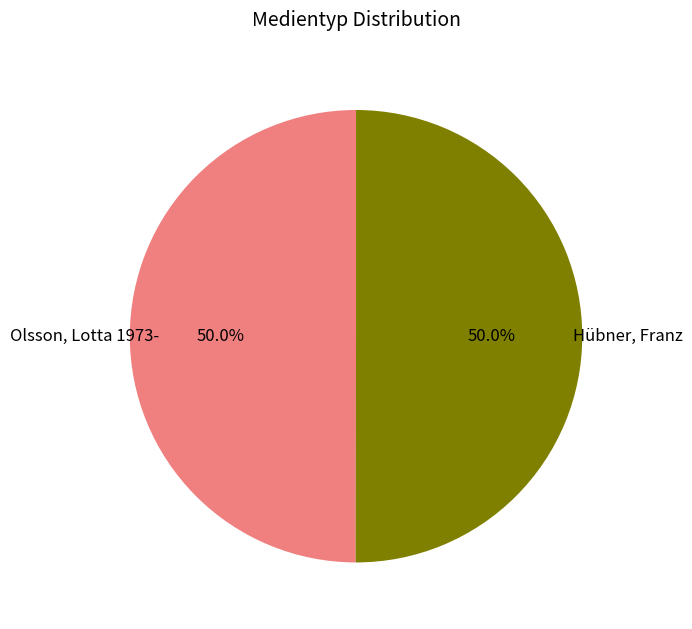

How many segments does this pie chart have?

2